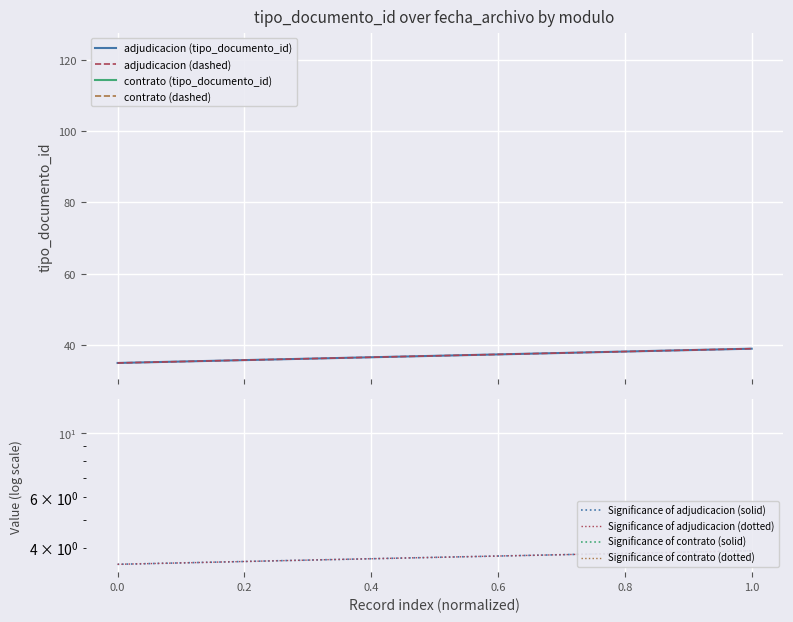

The value of Significance of adjudicacion (solid) at 0.0 is 5.1. True or false?

False